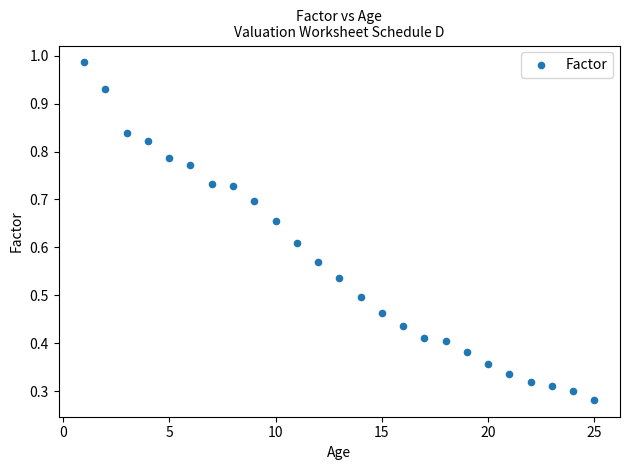

What is the range of X values (max minus min)?

24.0